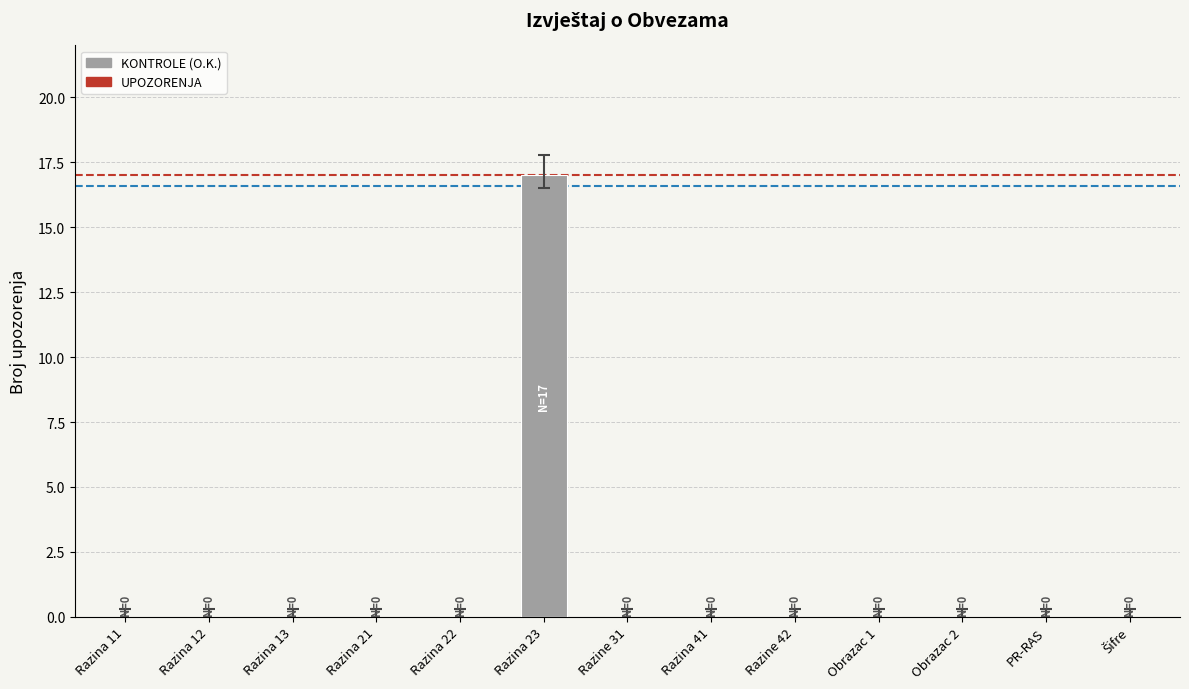

What is the maximum value shown in the chart?

17